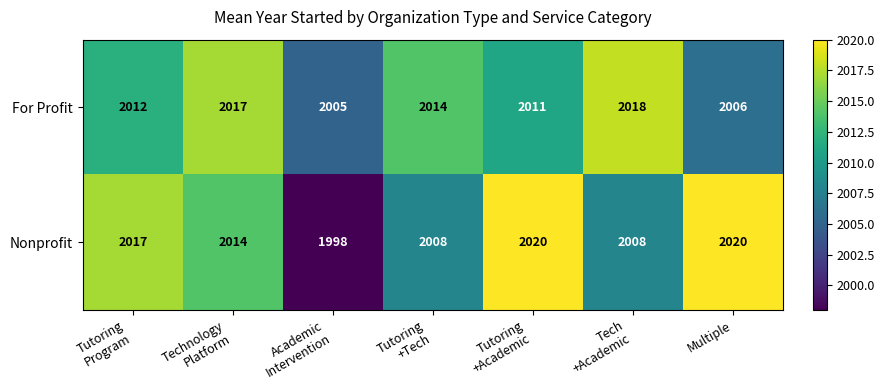

What is the sum of all Nonprofit values?

14085